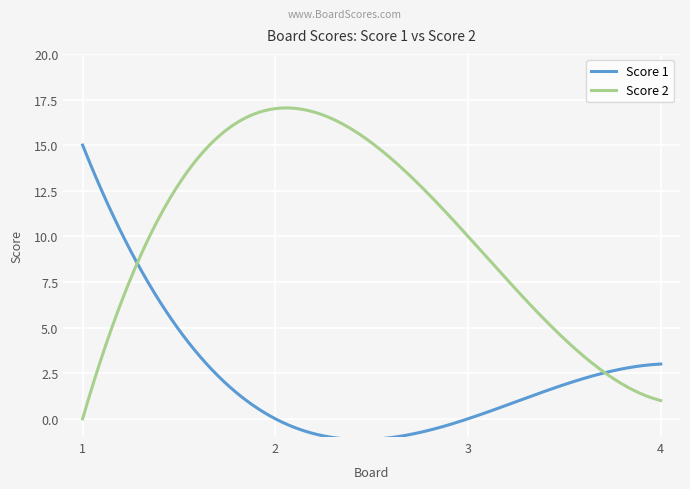

What is the maximum value for Score 2?

17.0